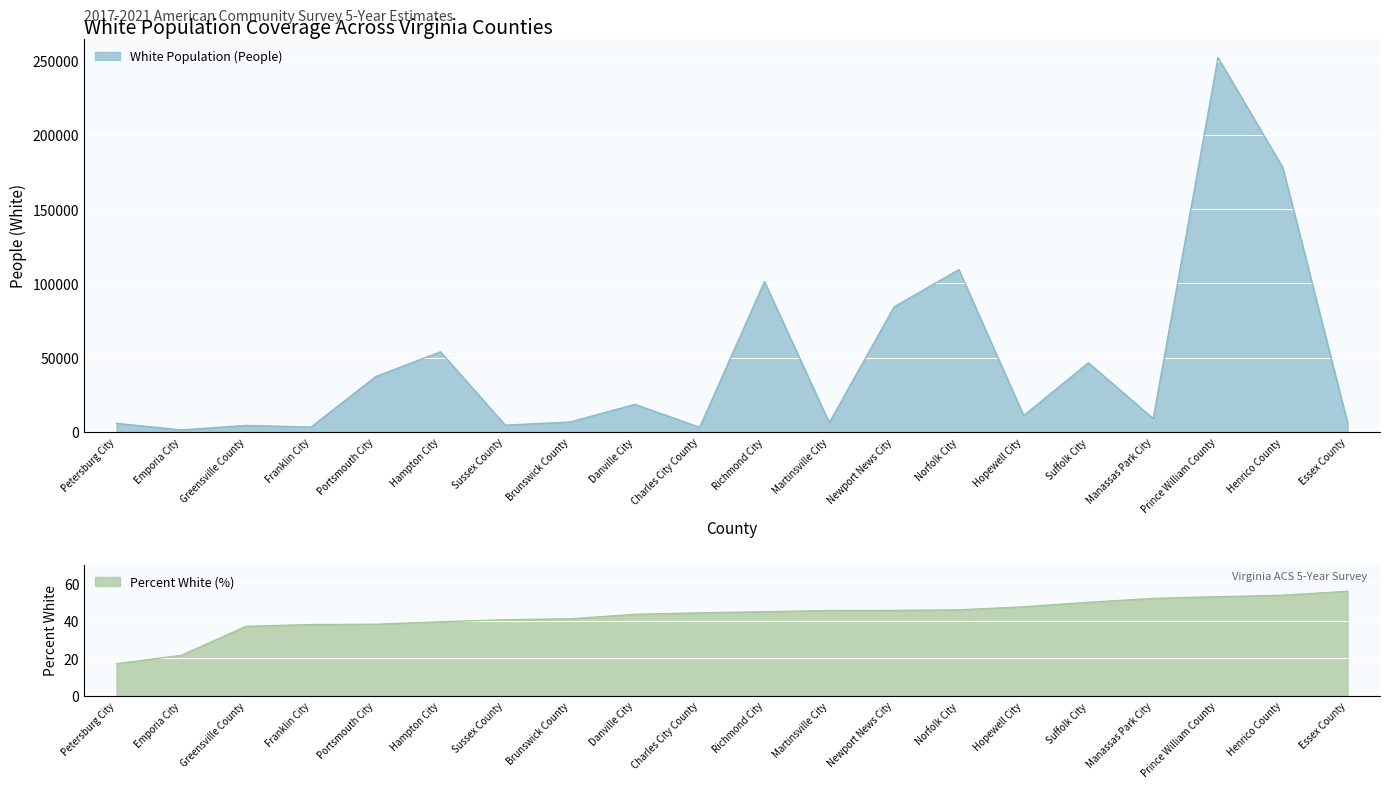

Reading right to left, what are all the values shown in this chart?

5917	178020	252212	8865	46480	10917	109276	84120	6124	101179	3014	18450	6572	4434	53892	37173	3125	4237	1240	5649